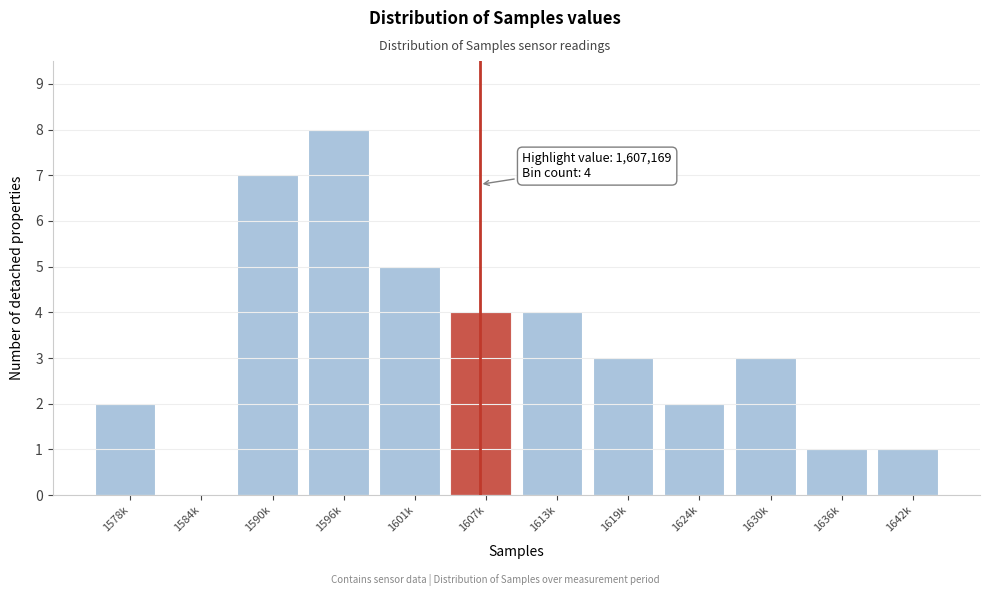

Reading left to right, what are all the values shown in this chart?

1578k=2	1584k=0	1590k=7	1596k=8	1601k=5	1607k=4	1613k=4	1619k=3	1624k=2	1630k=3	1636k=1	1642k=1